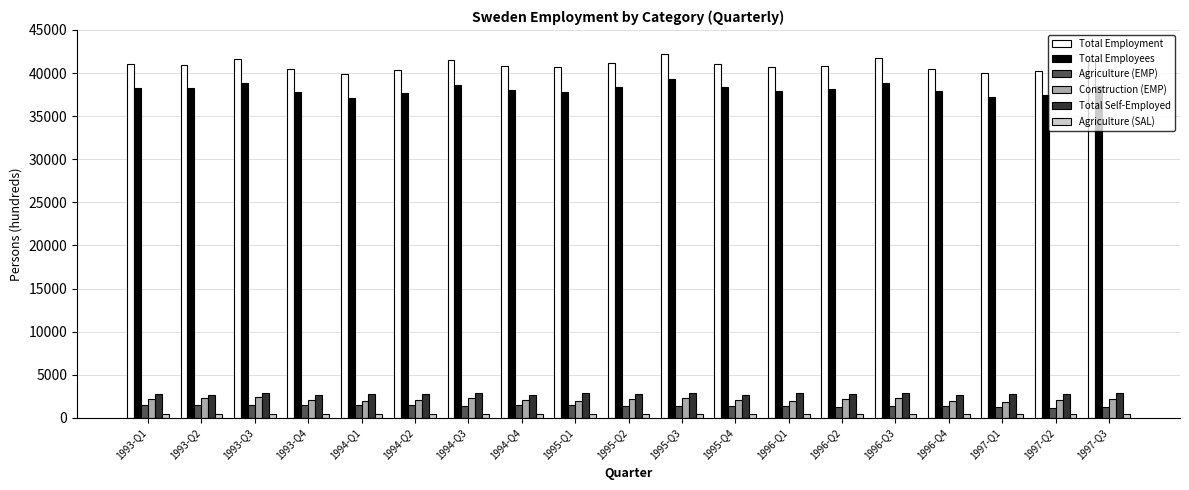

At how many categories does at least one series exceed 22192?

19